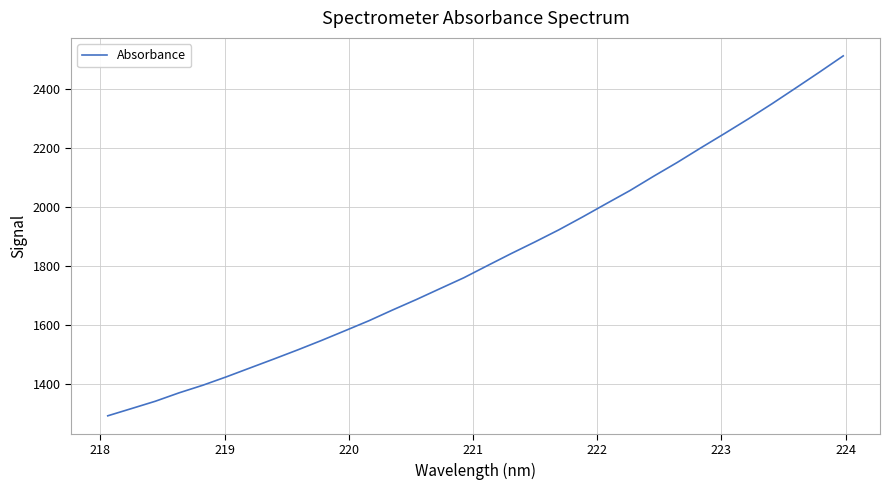

What is the difference between the maximum and minimum values?

1220.6